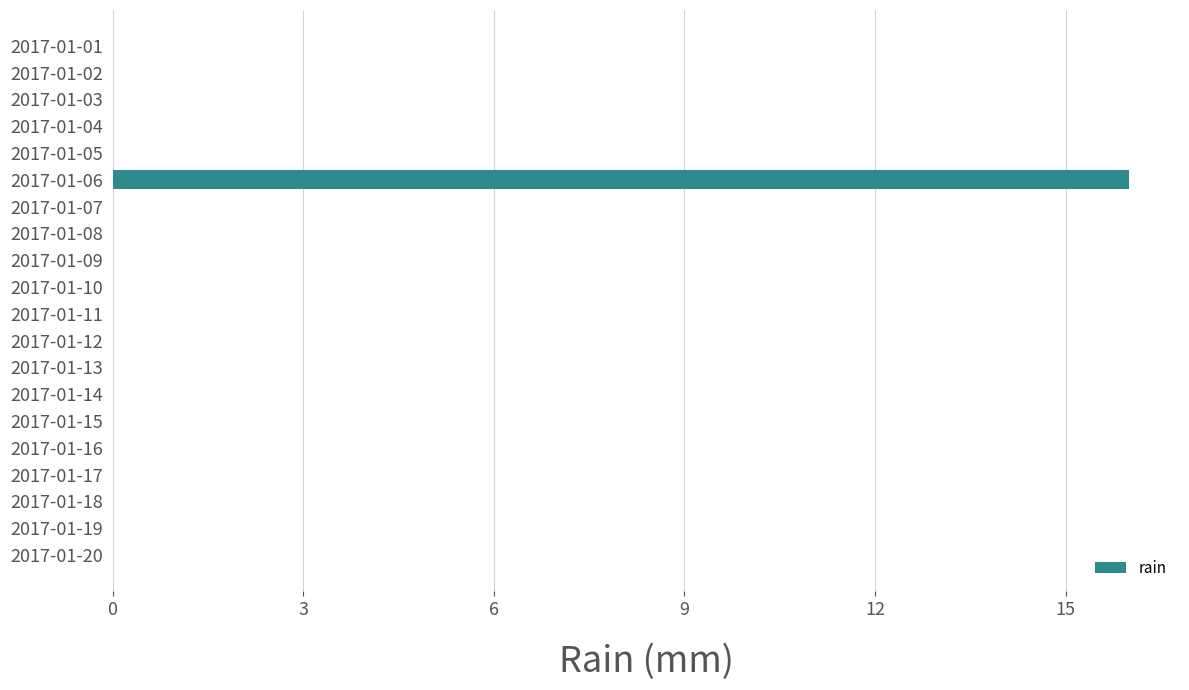

What is the change in value from 2017-01-06 to 2017-01-17?

-16